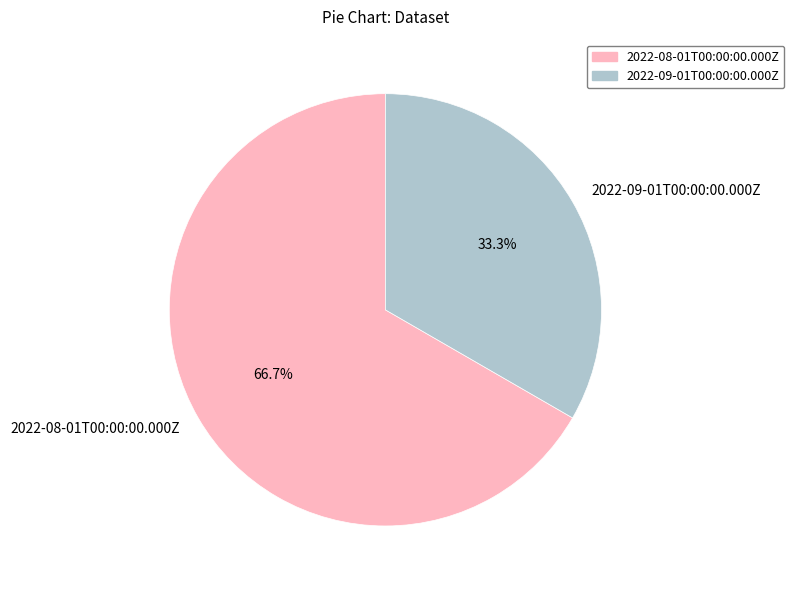

What is the ratio of the value at 2022-08-01T00:00:00.000Z to the value at 2022-09-01T00:00:00.000Z?

2.0